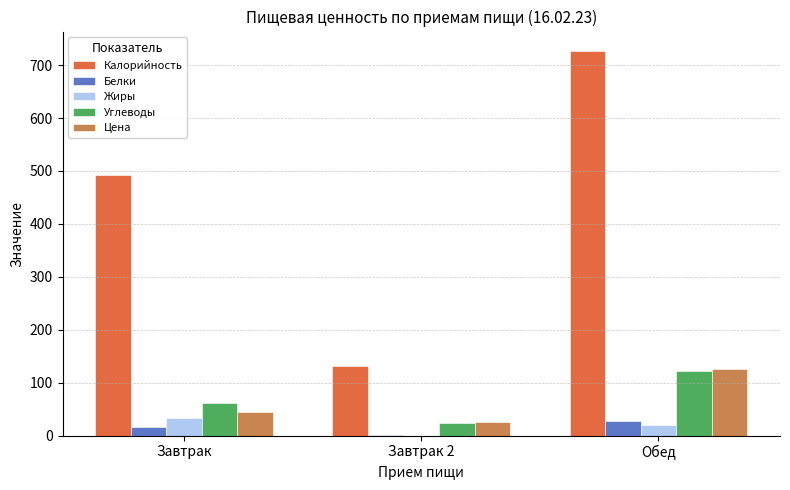

How many distinct data groups are displayed?

5